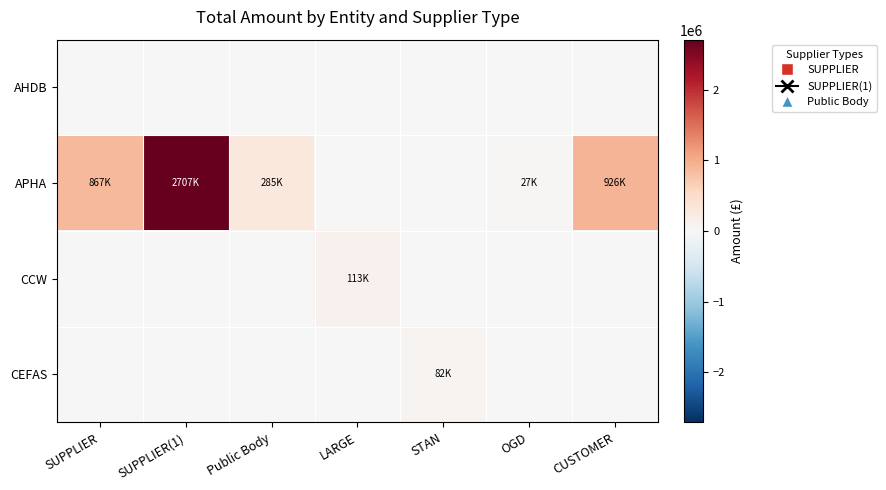

Reading left to right, transcribe all the data shown in this chart.

AHDB: SUPPLIER=0.0	SUPPLIER(1)=0.0	Public Body=0.0	LARGE=0.0	STAN=0.0	OGD=0.0	CUSTOMER=0.0
APHA: SUPPLIER=867428.8	SUPPLIER(1)=2706699.9	Public Body=285129.0	LARGE=0.0	STAN=0.0	OGD=27244.8	CUSTOMER=926234.0
CCW: SUPPLIER=0.0	SUPPLIER(1)=0.0	Public Body=0.0	LARGE=112865.0	STAN=0.0	OGD=0.0	CUSTOMER=0.0
CEFAS: SUPPLIER=0.0	SUPPLIER(1)=0.0	Public Body=0.0	LARGE=0.0	STAN=82264.2	OGD=0.0	CUSTOMER=0.0